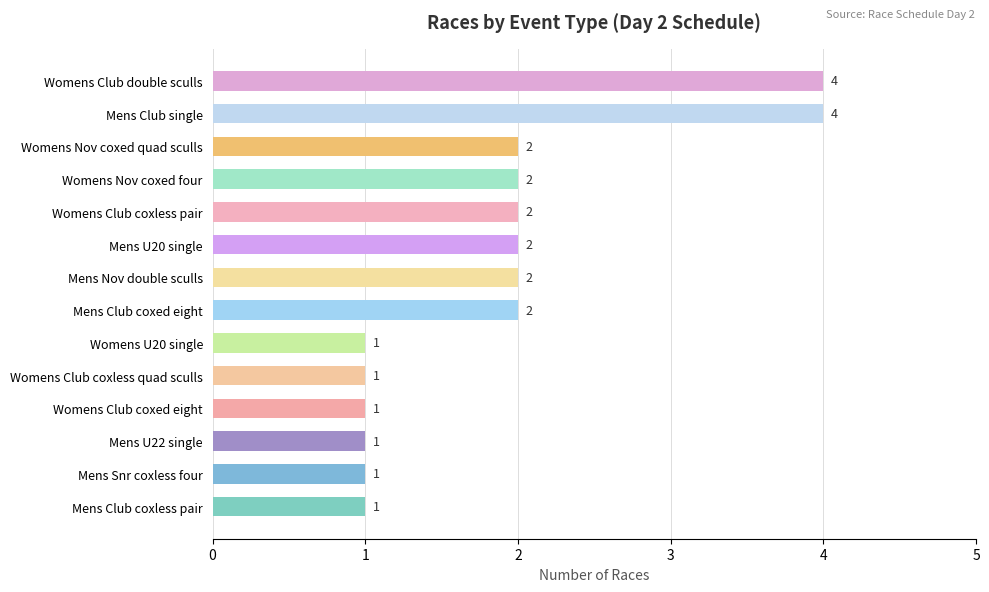

What is the difference between the maximum and minimum values?

3